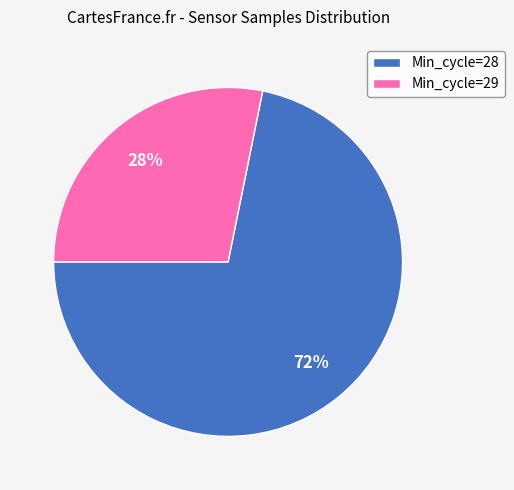

Is there any slice that represents more than half of the pie?

Yes